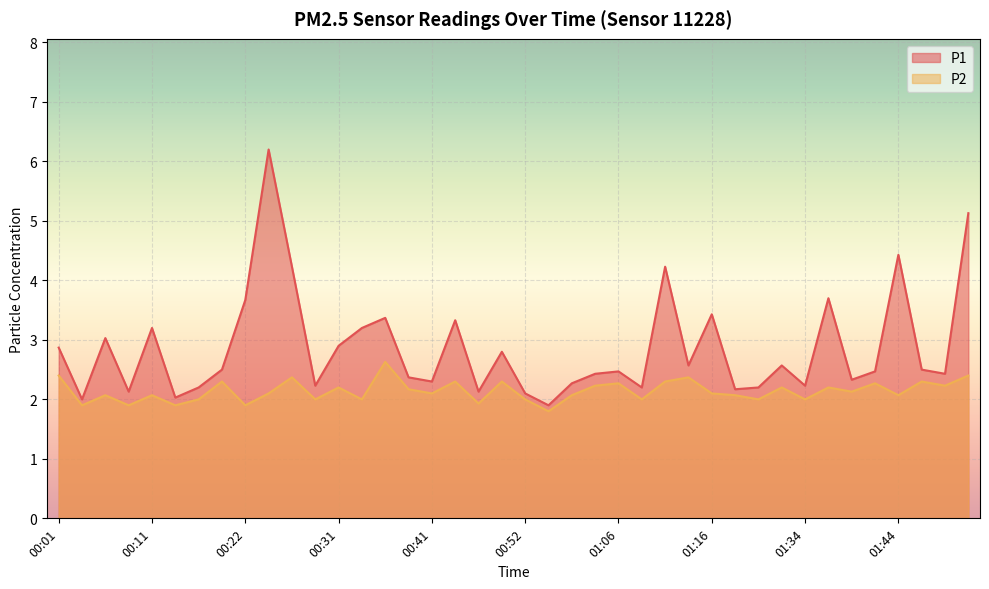

True or false: P1 and P2 intersect in this chart.

False